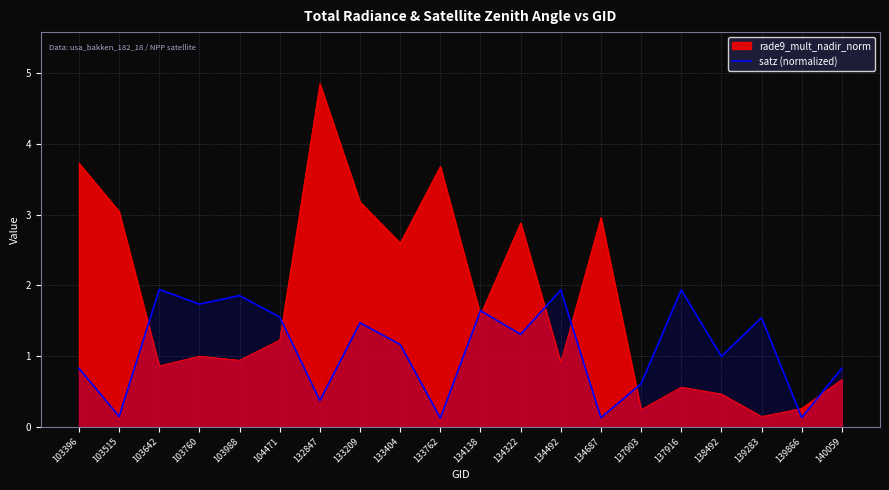

Where is the data nearest to the value 1?

138492